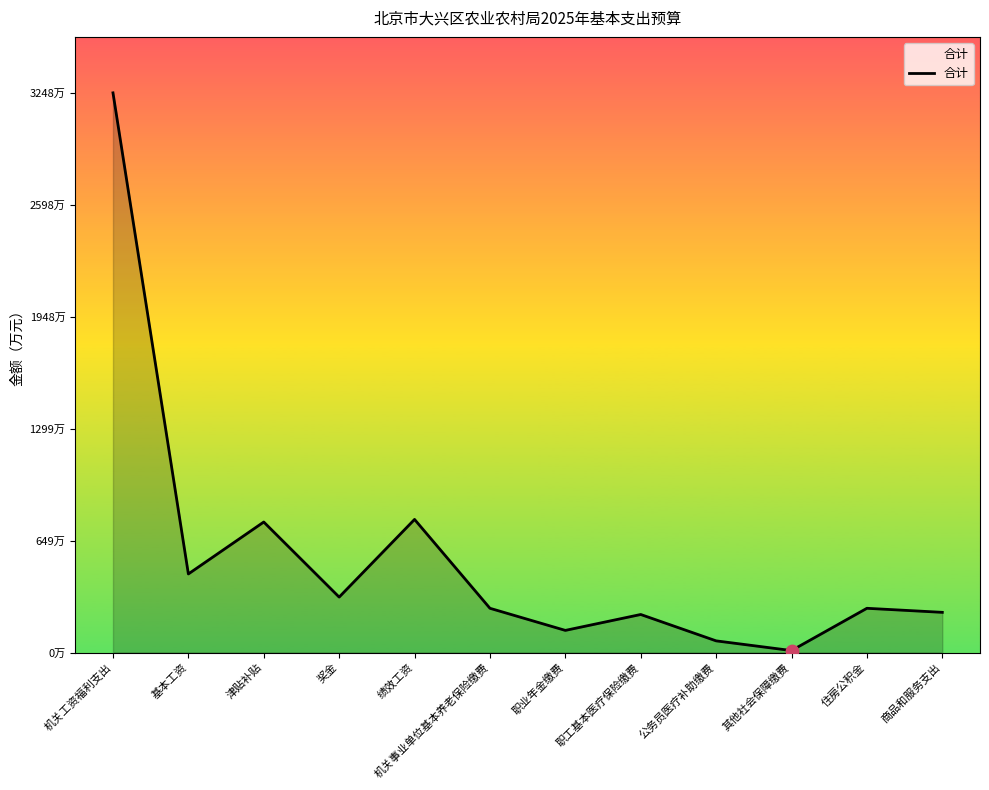

Which has a higher value, 基本工资 or 津贴补贴?

津贴补贴